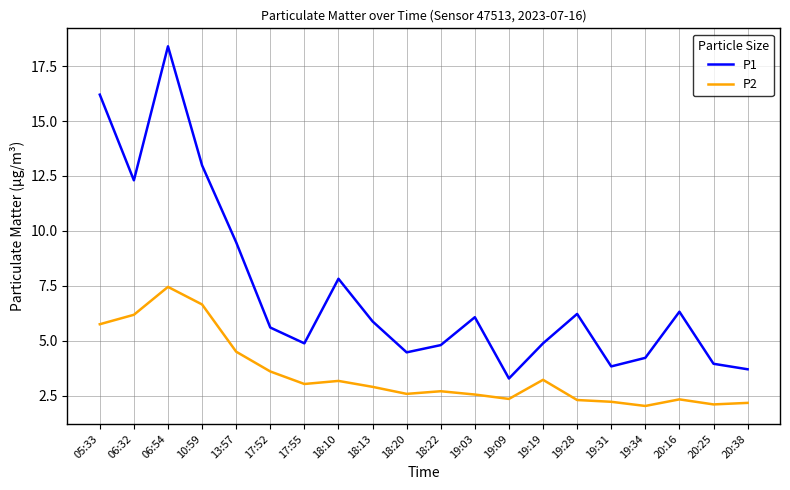

How many distinct data groups are displayed?

2